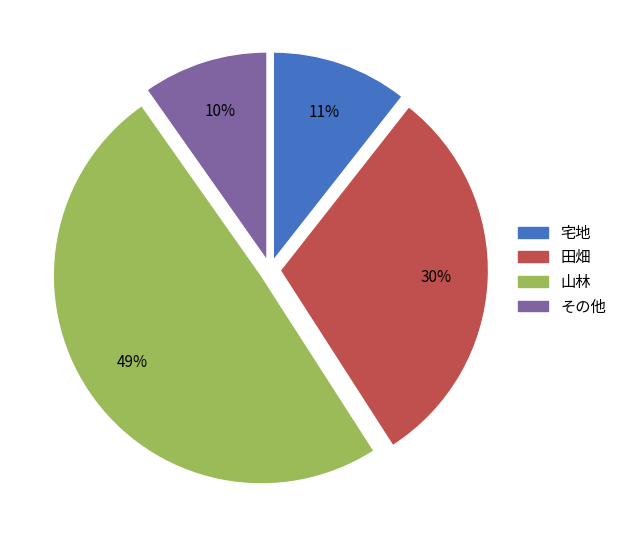

Which category has the smallest portion of the pie?

その他